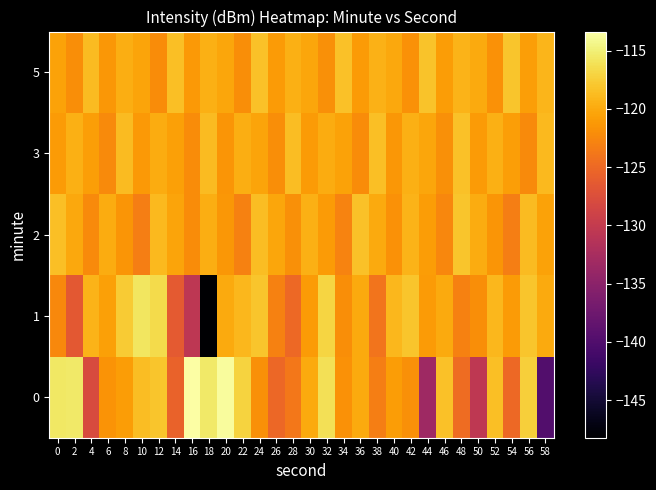

What is the spread (max minus min) of values at 56?

4.9